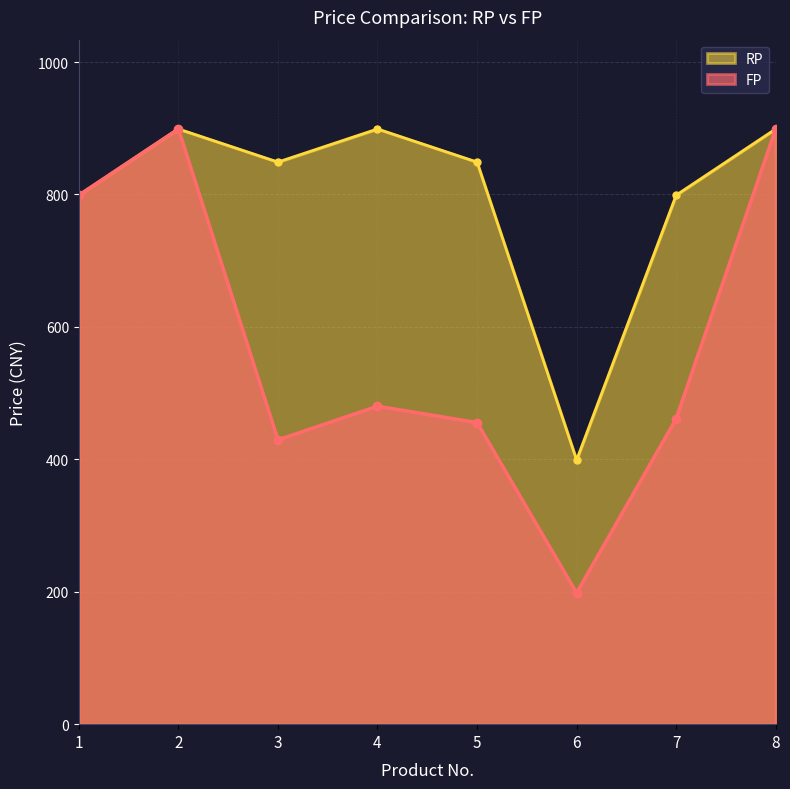

What is the average value of the RP series?

799.0